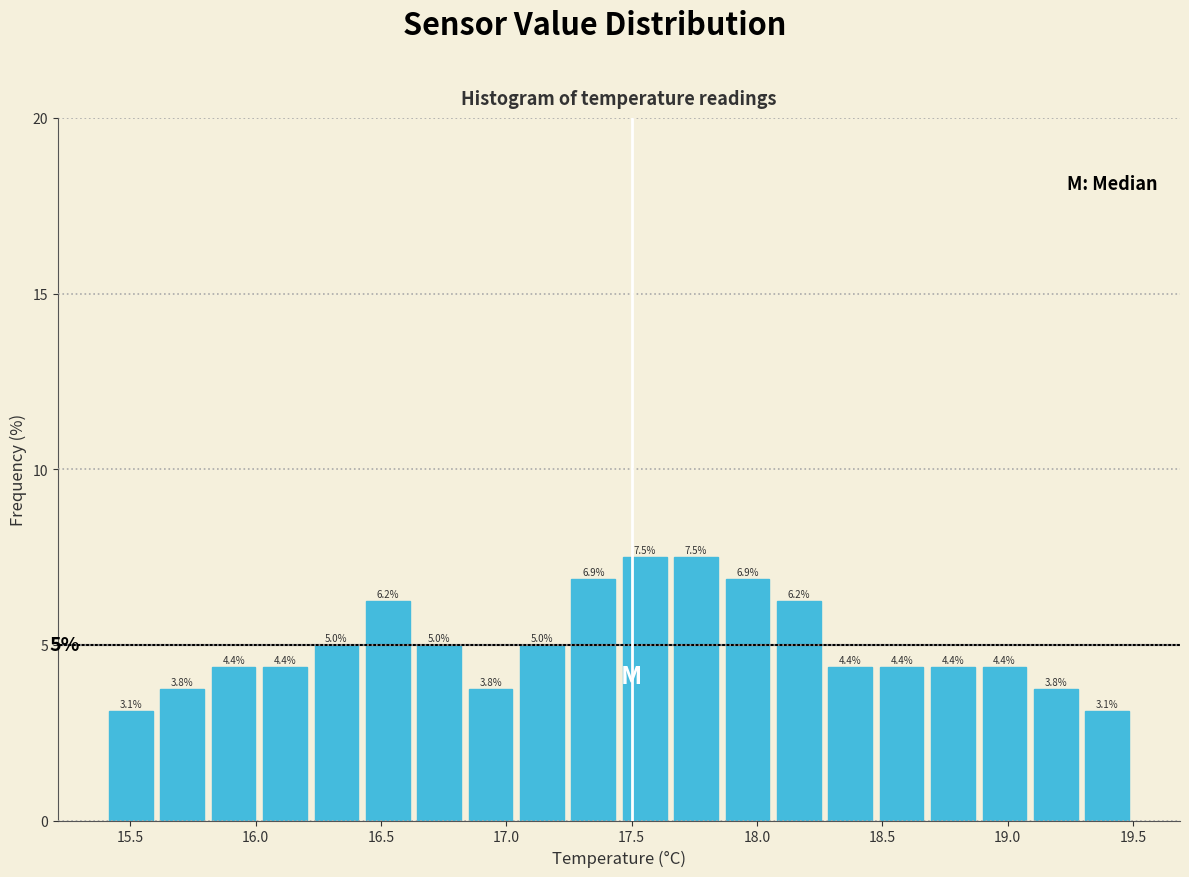

Reading left to right, list every bar in this chart as the range it spans on the x-axis followed by its height. The bar edges are not printed on the chart, so give them approximately, as read against the axis.

15.400 to 15.605: 3.1
15.605 to 15.810: 3.8
15.810 to 16.015: 4.4
16.015 to 16.220: 4.4
16.220 to 16.425: 5.0
16.425 to 16.630: 6.2
16.630 to 16.835: 5.0
16.835 to 17.040: 3.8
17.040 to 17.245: 5.0
17.245 to 17.450: 6.9
17.450 to 17.655: 7.5
17.655 to 17.860: 7.5
17.860 to 18.065: 6.9
18.065 to 18.270: 6.2
18.270 to 18.475: 4.4
18.475 to 18.680: 4.4
18.680 to 18.885: 4.4
18.885 to 19.090: 4.4
19.090 to 19.295: 3.8
19.295 to 19.500: 3.1